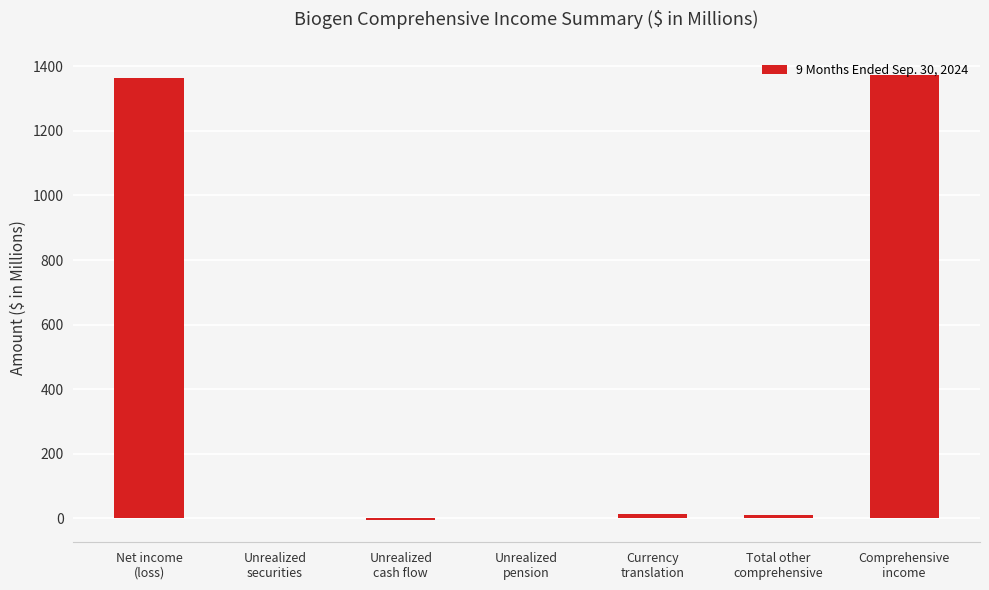

At which label is the value closest to 683?

Currency
translation